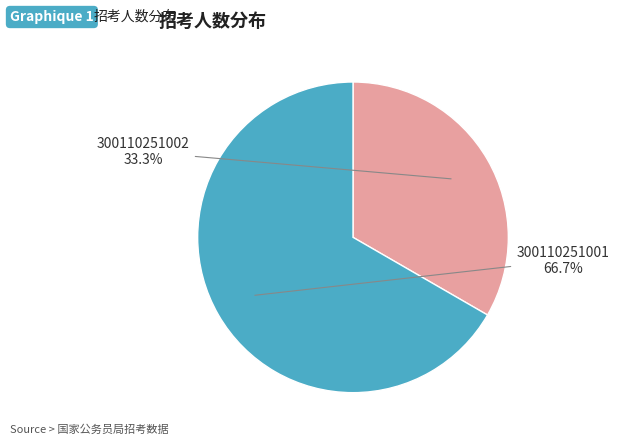

The 300110251001 slice represents 75% of the pie. True or false?

False